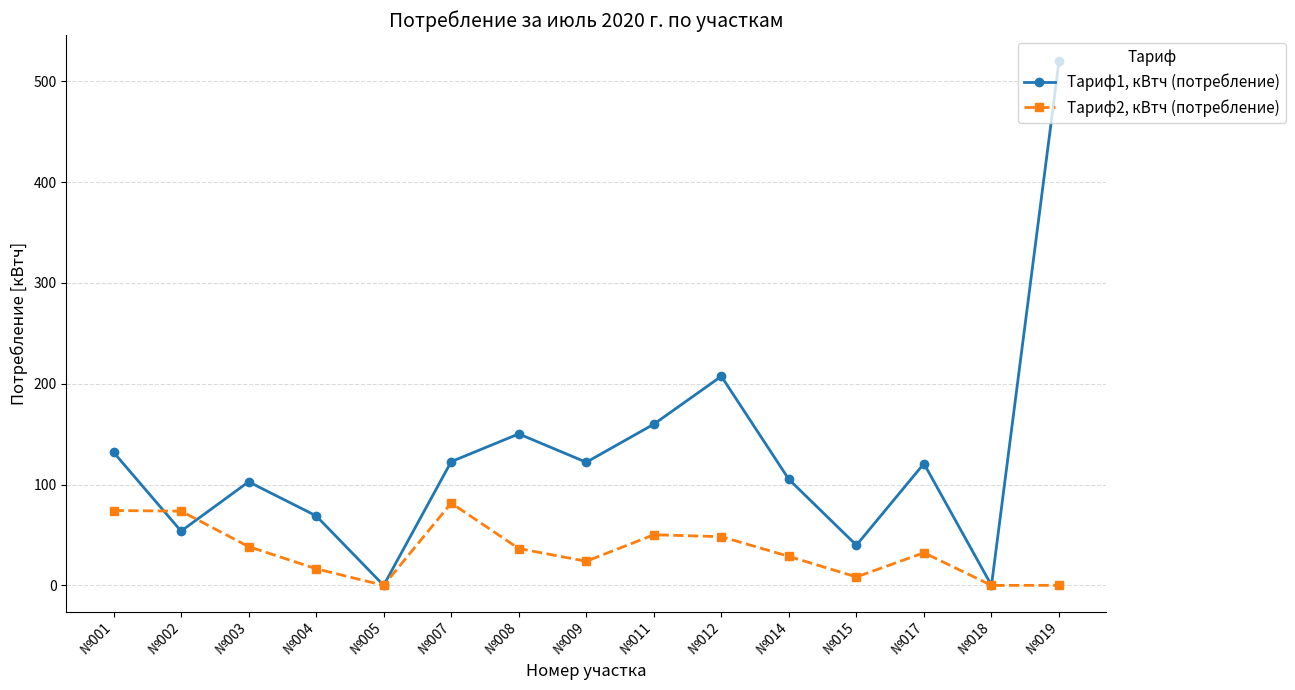

What is the difference between the second highest and second lowest values in the Тариф2, кВтч (потребление) series?

74.3